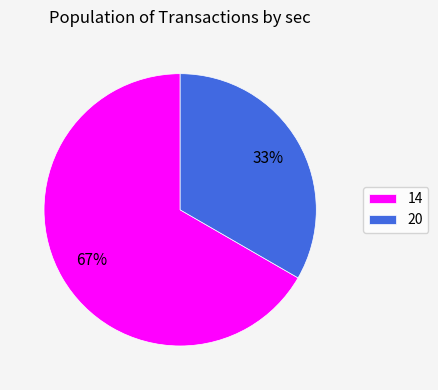

To the nearest percent, what is the average slice percentage?

50%